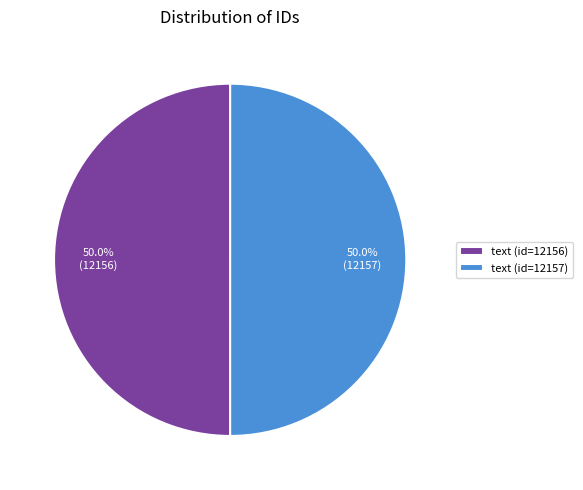

To the nearest percent, what portion does text (id=12157) represent?

50%